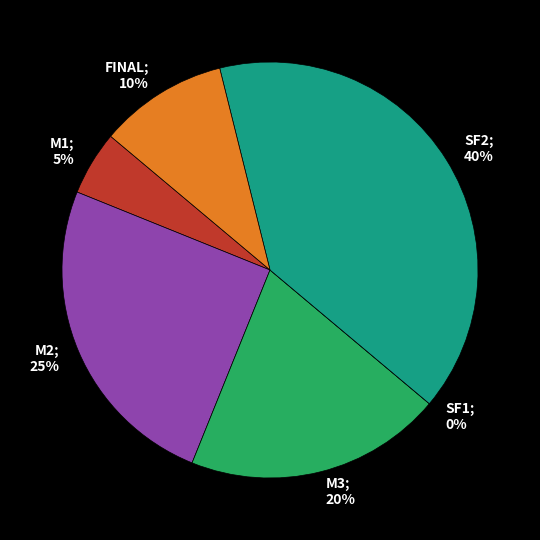

How many slices are in this pie chart?

6